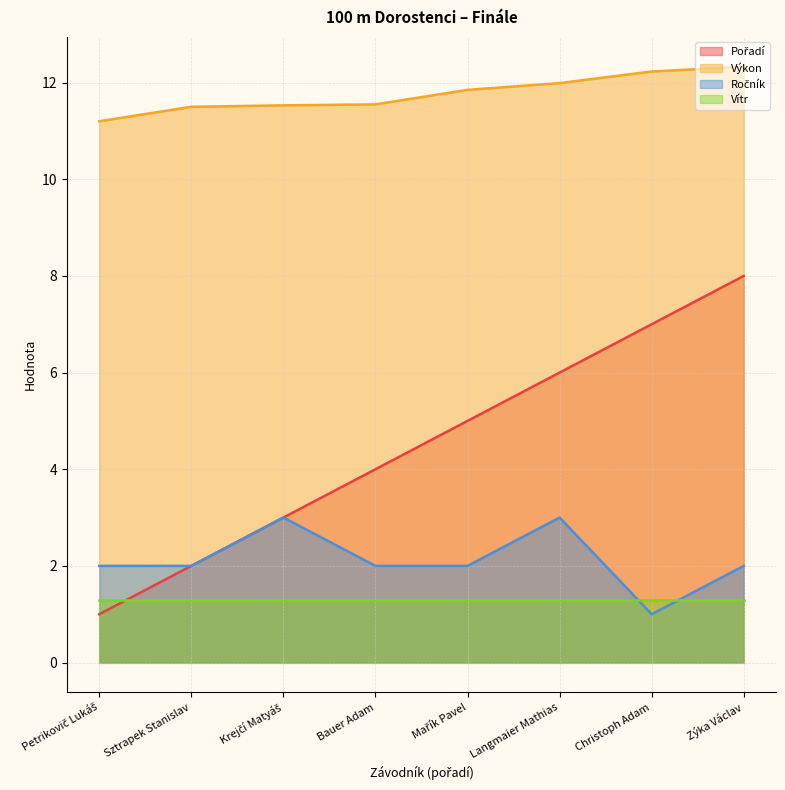

Between Bauer Adam and Langmaier Mathias, which series saw the biggest shift?

Pořadí